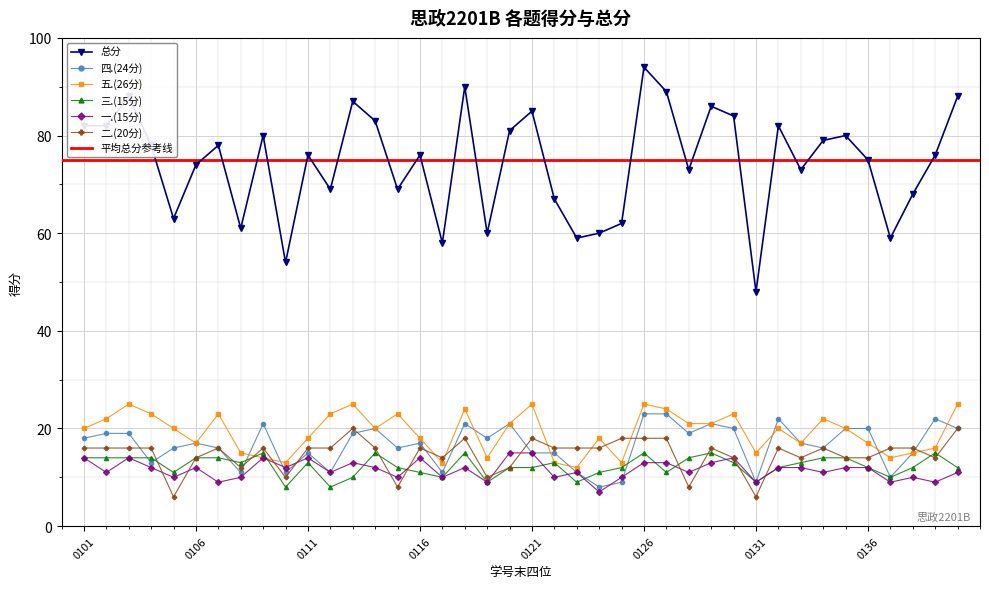

How many data points in 五.(26分) are less than 20?

18